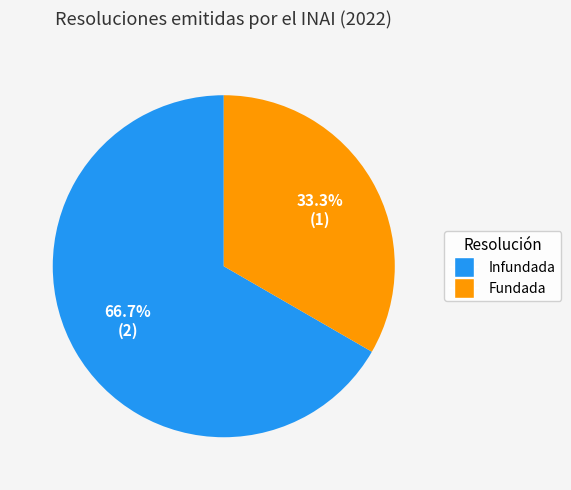

Approximately how many times larger is the value at Fundada compared to Infundada?

0.5